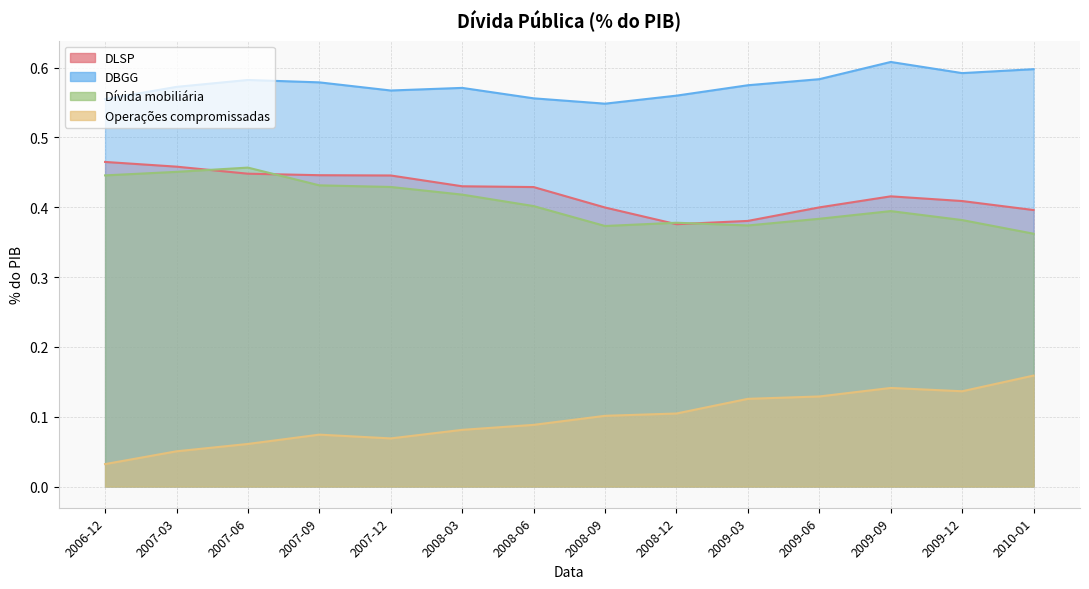

Count the Dívida mobiliária values in the range 0 to 1.

14